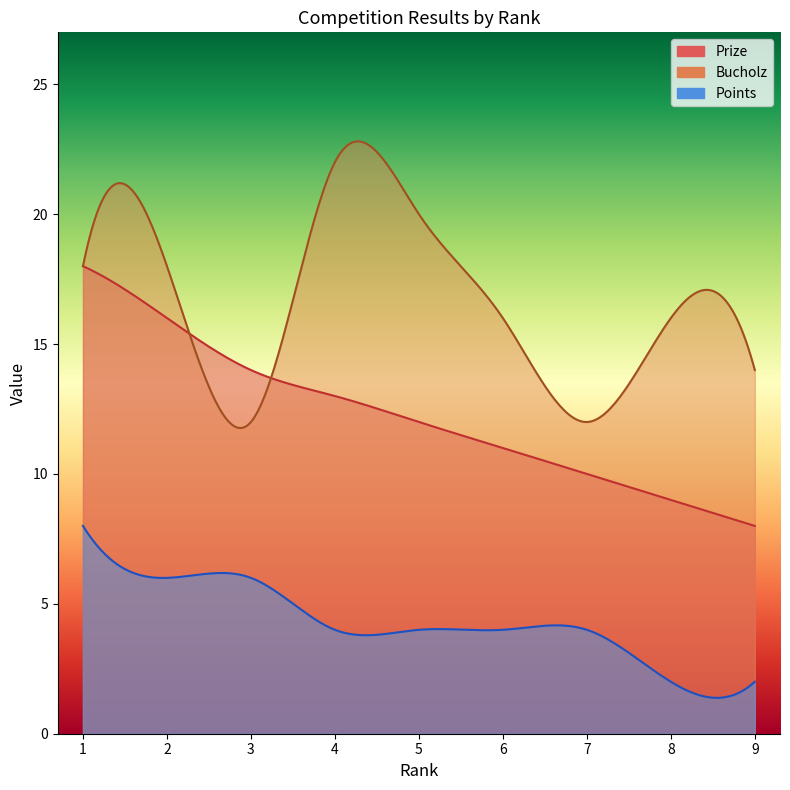

At which label does Bucholz first exceed 16?

1